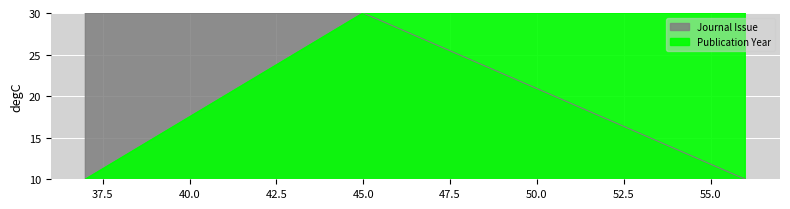

The Publication Year series shows 10 at 37. True or false?

True